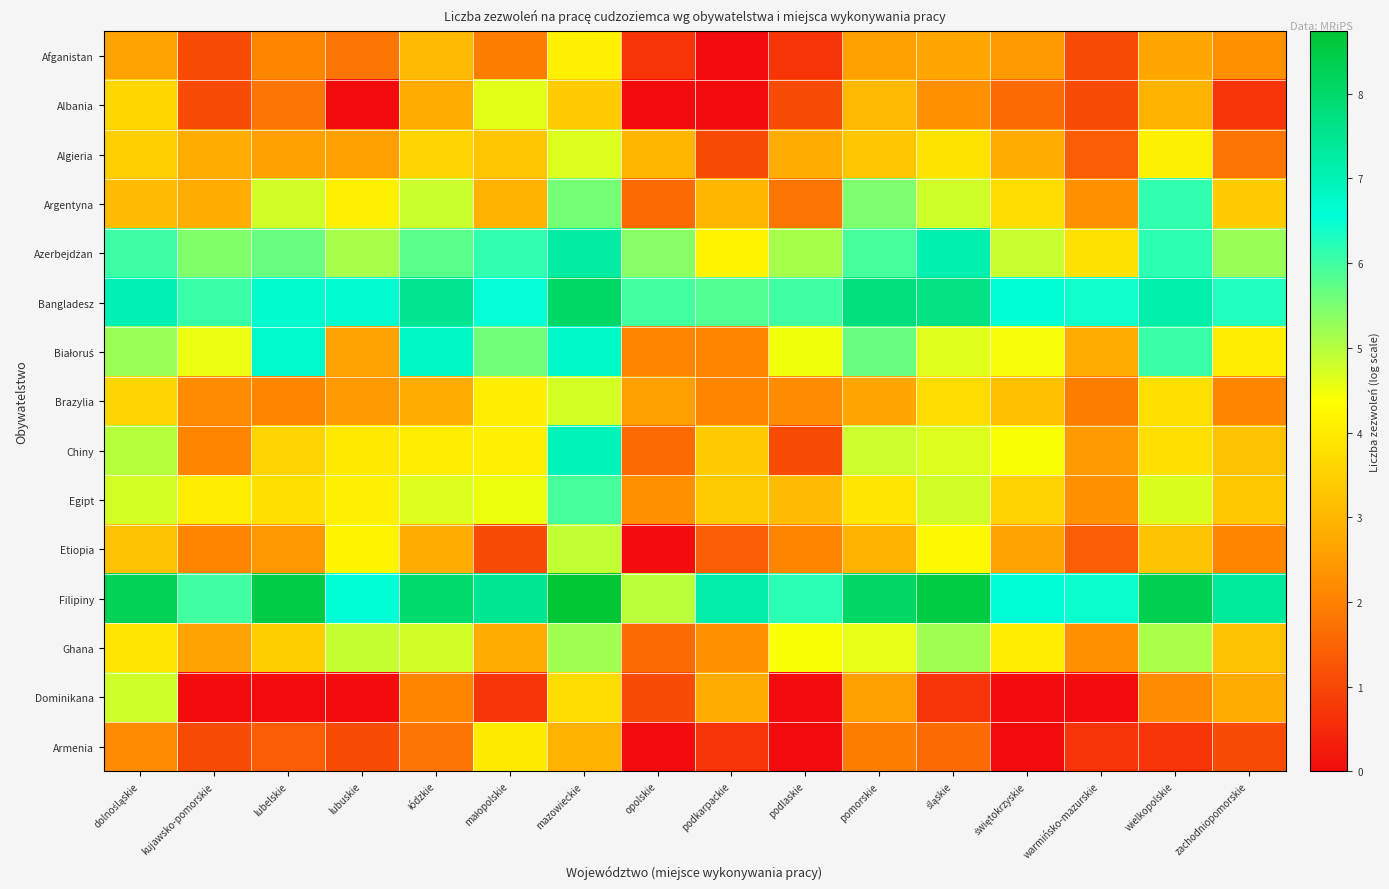

At how many categories does at least one series exceed 3?

16